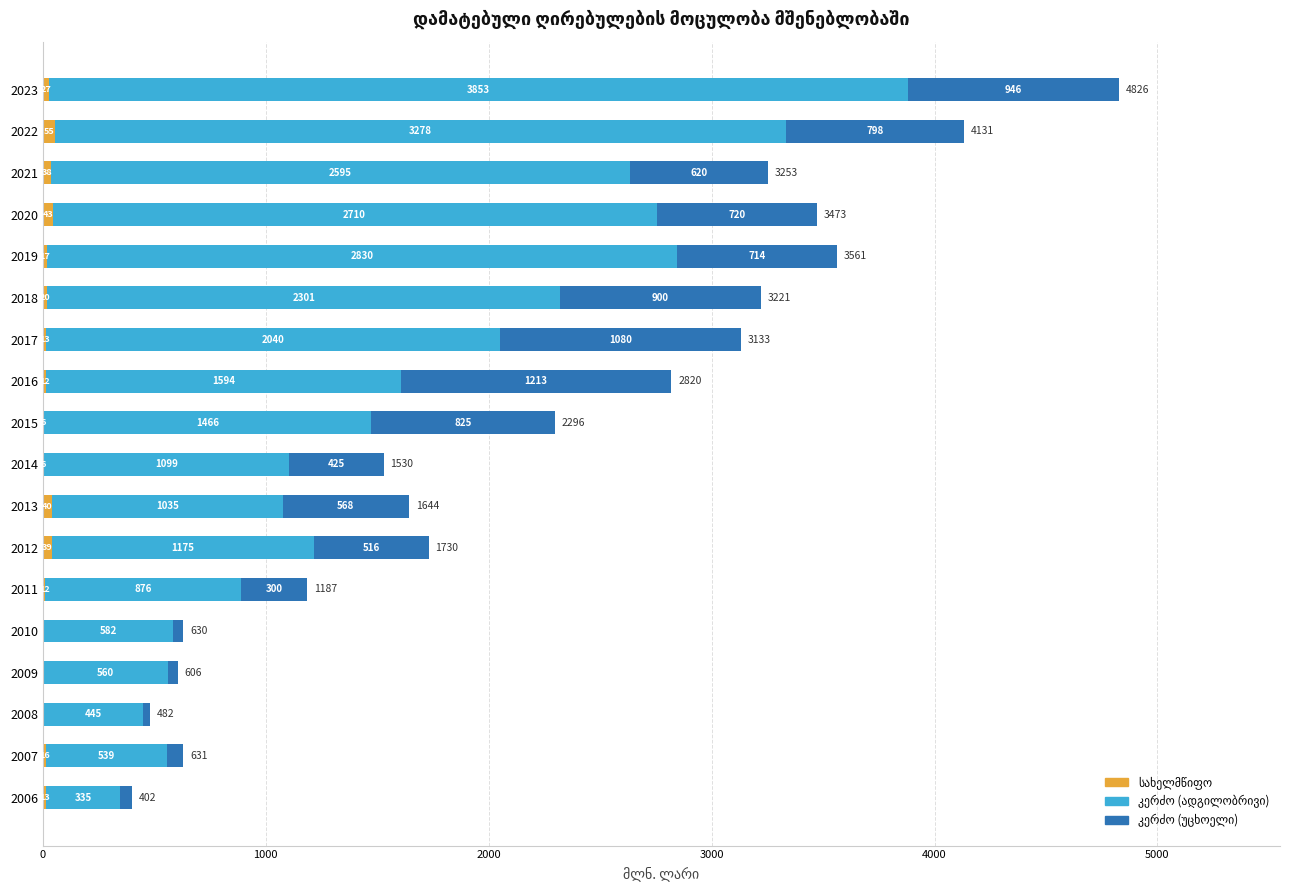

At which category is the sum across all series the highest?

2023